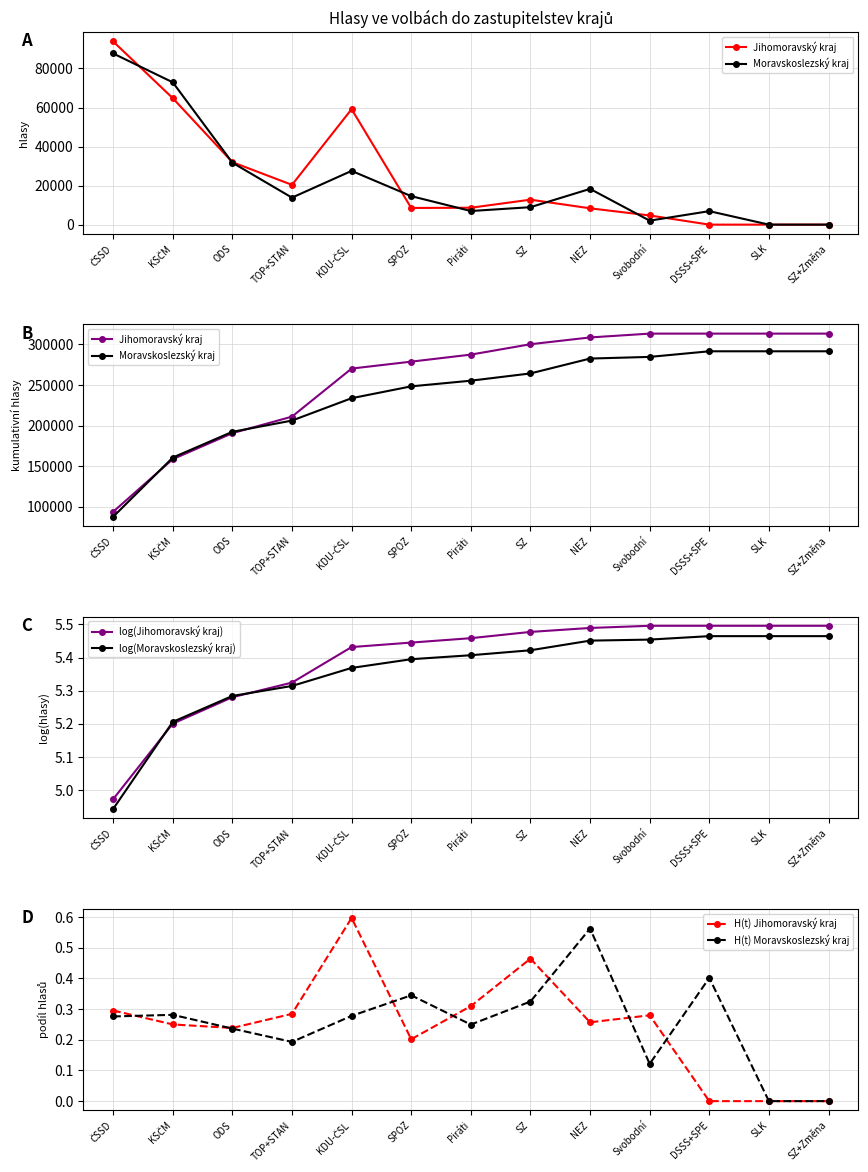

At how many categories does at least one series exceed 259745?

9